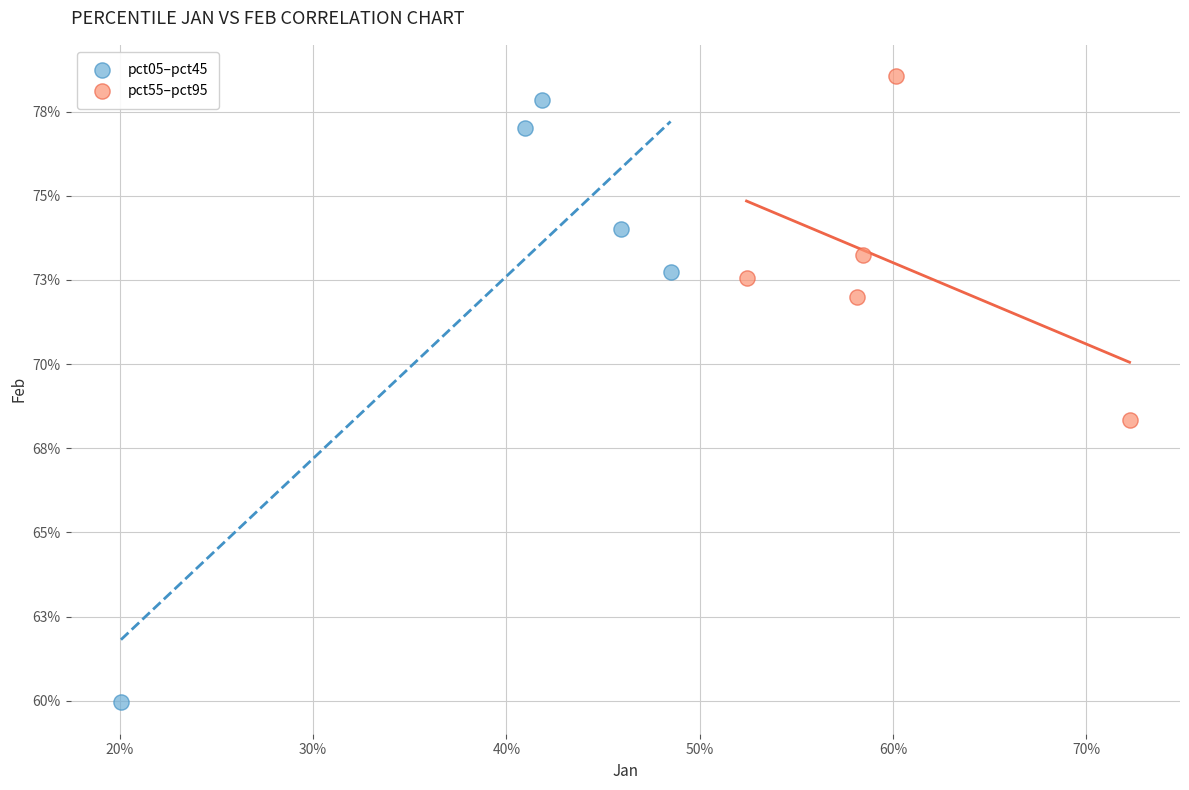

What are all the series names shown in the legend?

pct05–pct45, pct55–pct95